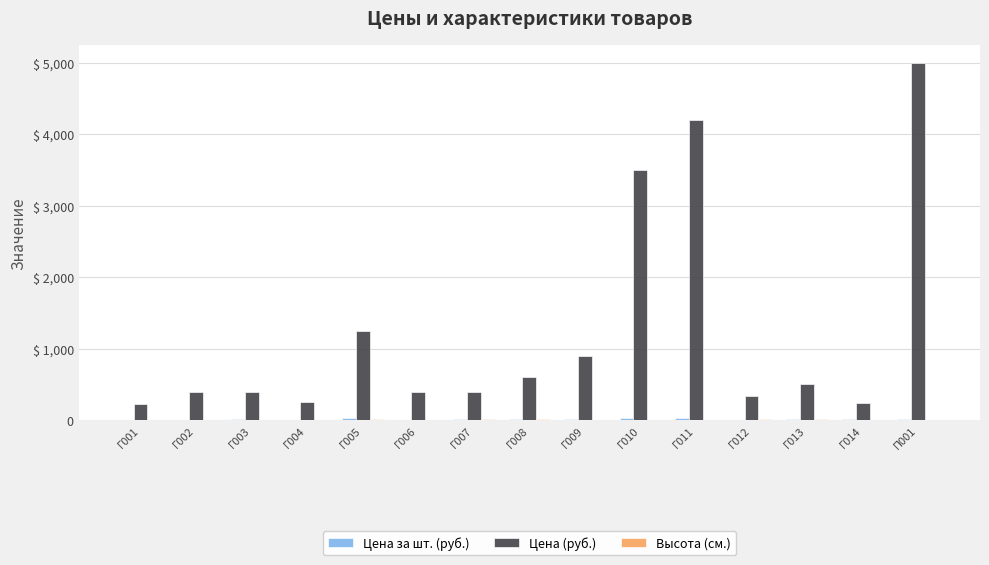

What is the difference between the maximum and second lowest values in the Высота (см.) series?

17.0